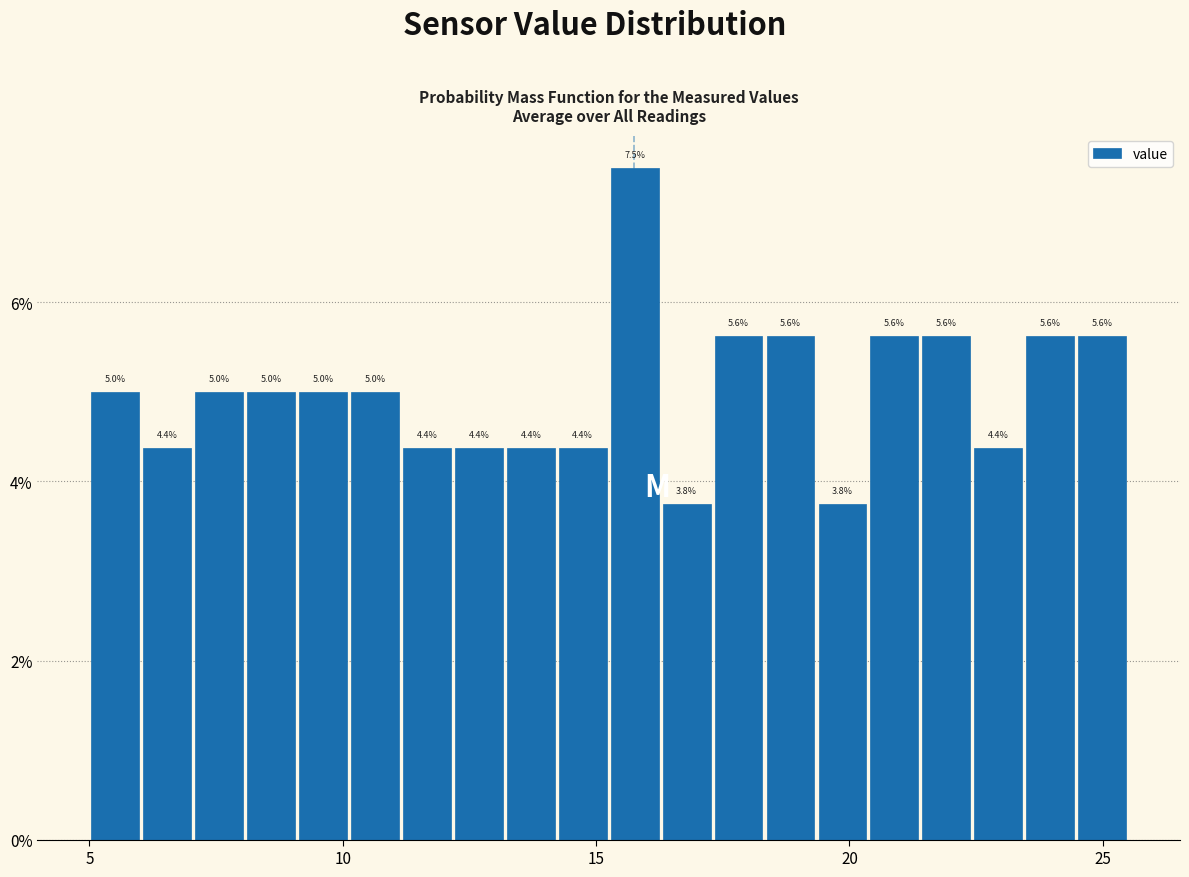

Around what value on the x-axis is the tallest bar? Give the approximate position of its centre, as read against the axis.

16.0